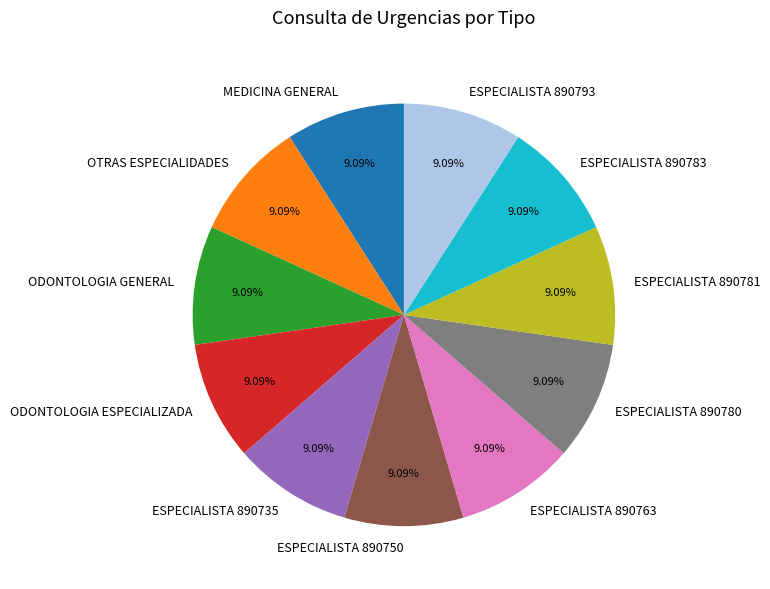

To the nearest percent, what percentage of the pie is ESPECIALISTA 890783?

9%